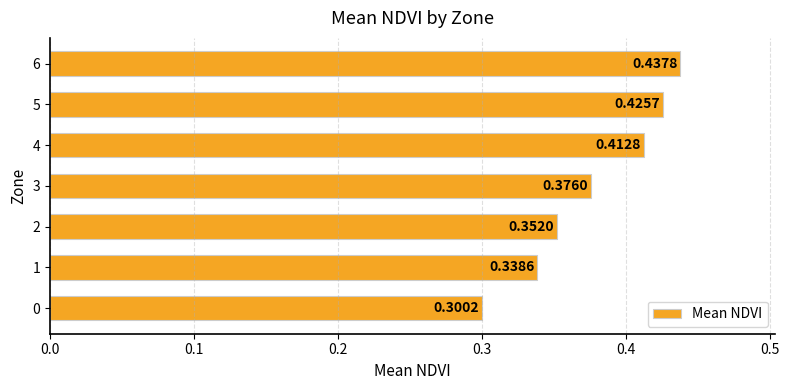

Which has a higher value, 0 or 5?

5